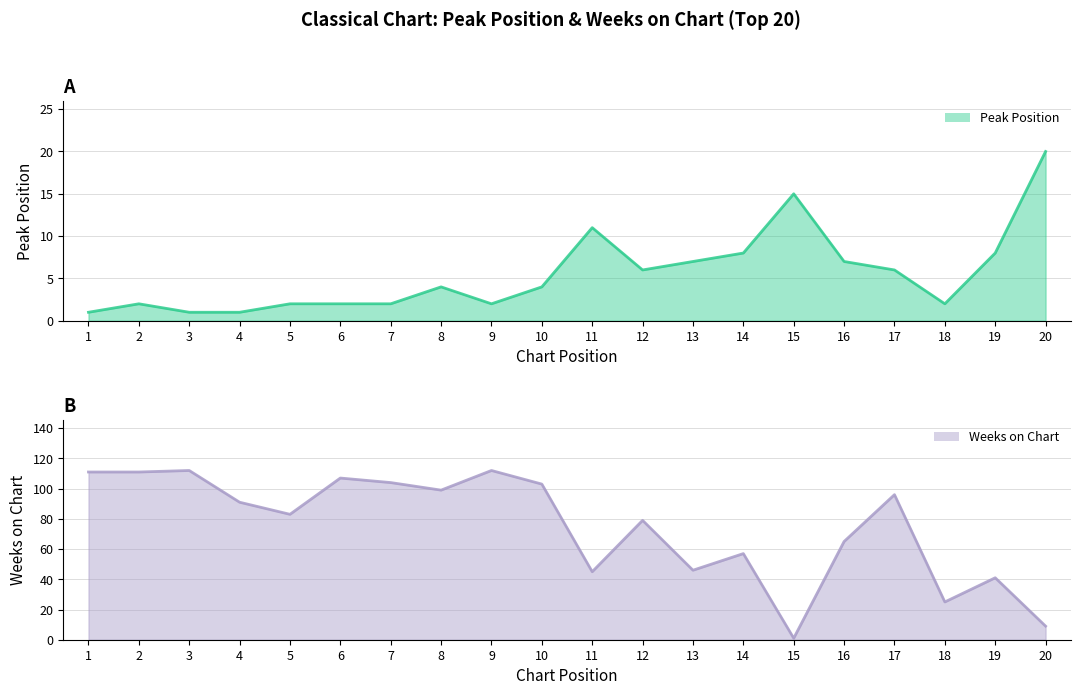

At which label does Peak Position reach its peak?

20